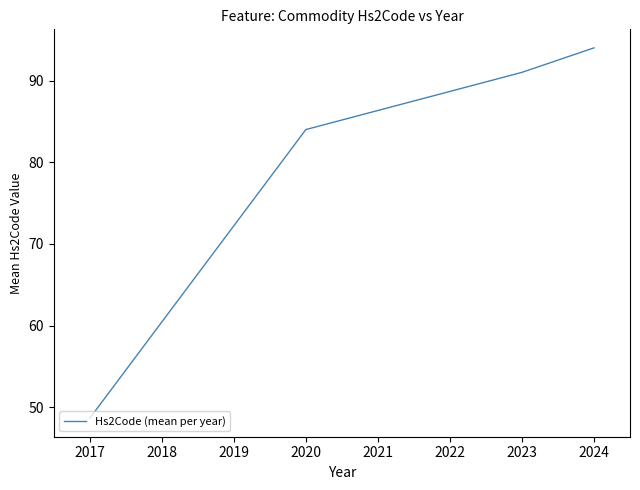

What is the change in value from 2023 to 2024?

+3.0